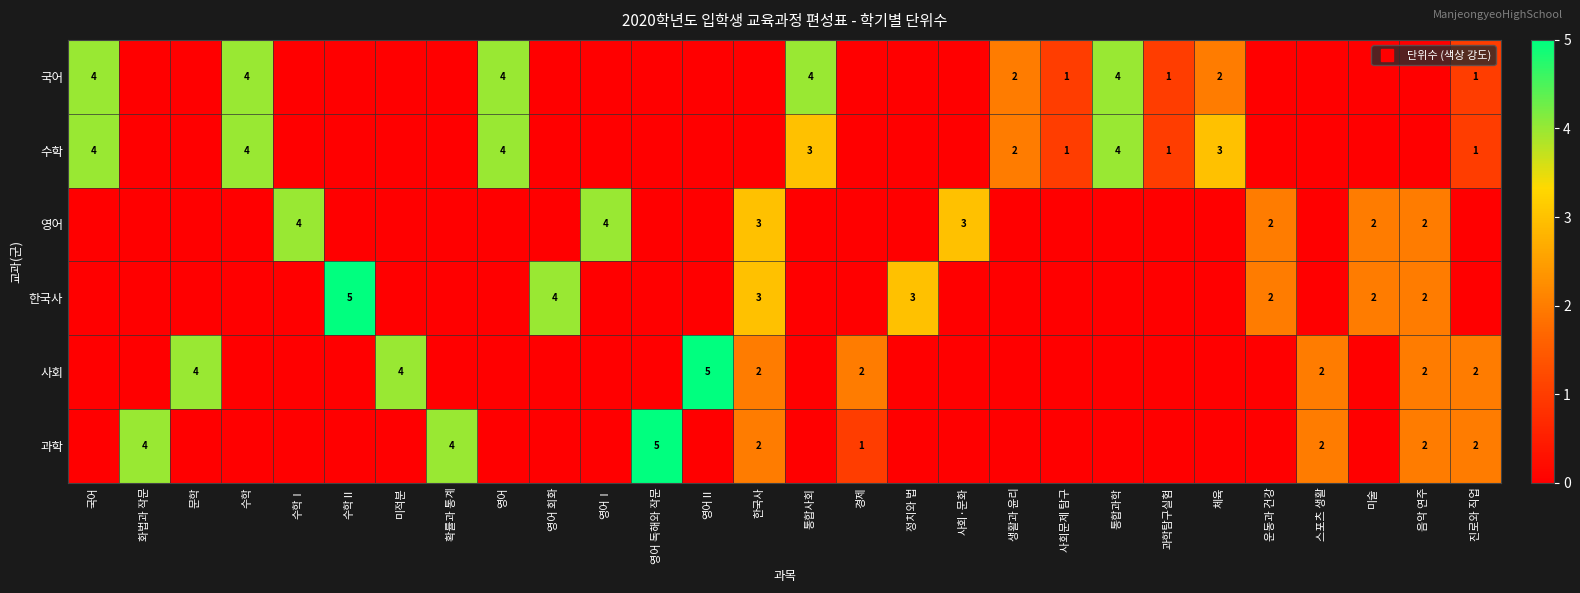

How many values in the 과학 series exceed 0?

8